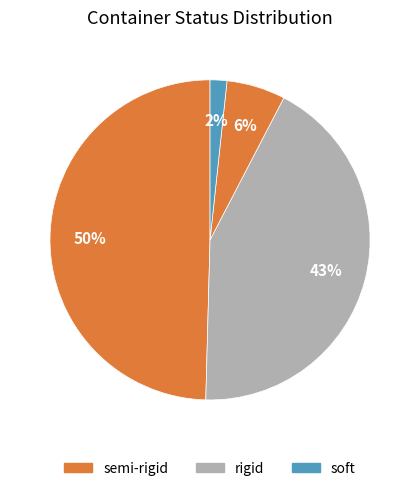

How many slices are in this pie chart?

4